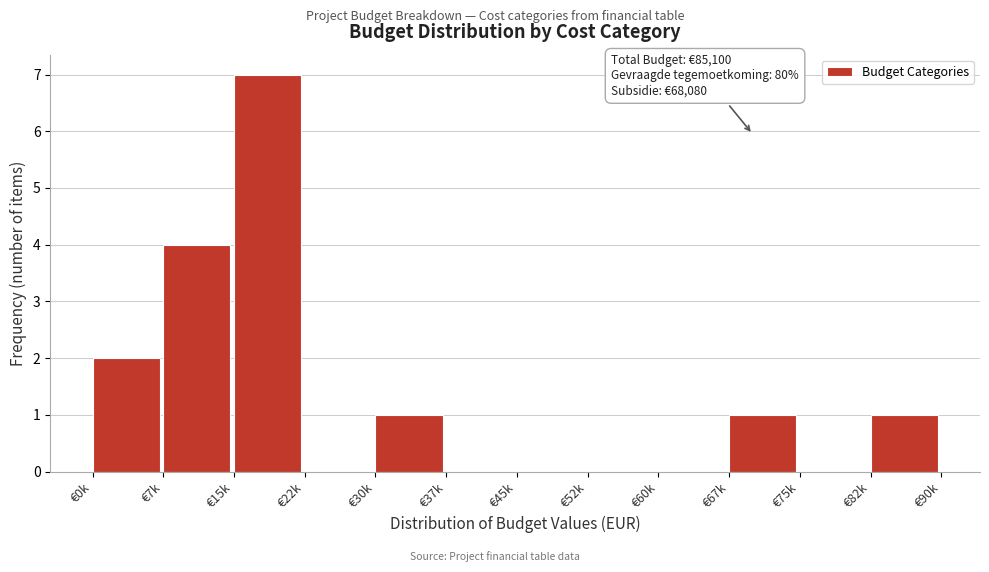

Reading left to right, list all the values displayed in this chart.

€0k=2	€7k=4	€15k=7	€22k=0	€30k=1	€37k=0	€45k=0	€52k=0	€60k=0	€67k=1	€75k=0	€82k=1